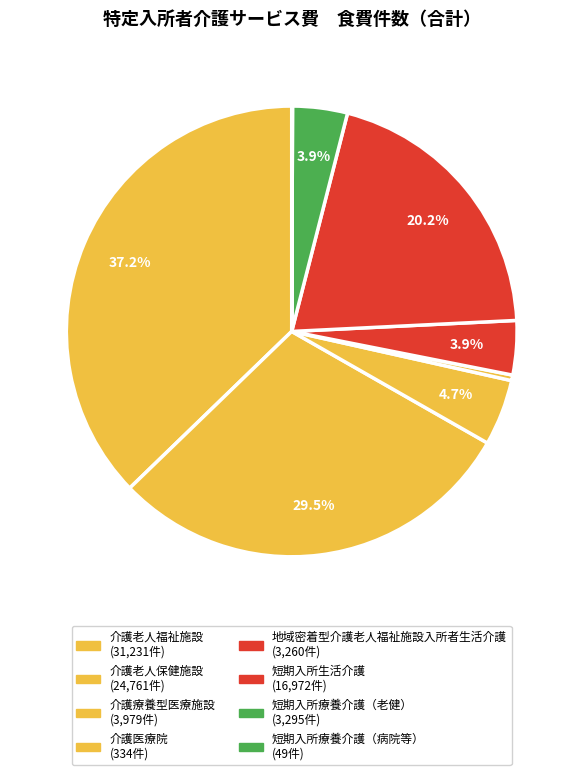

True or false: 地域密着型介護老人福祉施設入所者生活介護 accounts for 15% of the total.

False